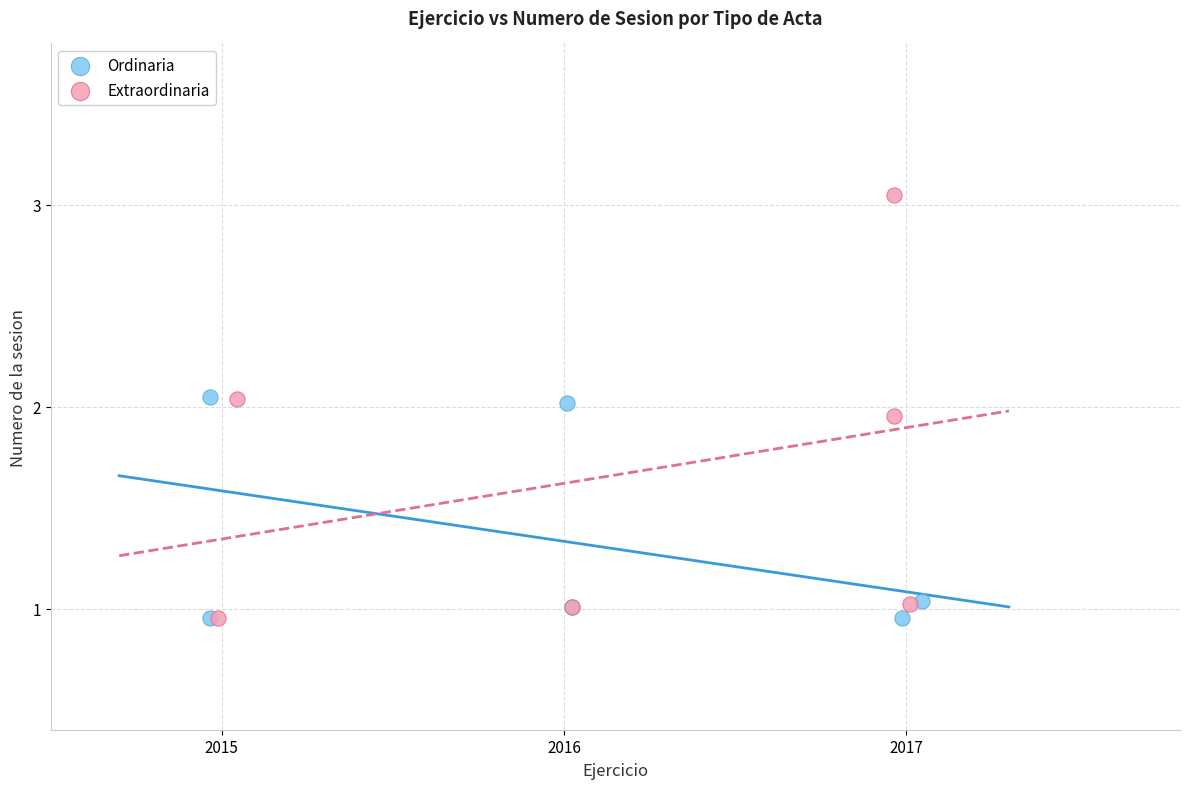

Which series has the widest spread of Y values?

Extraordinaria